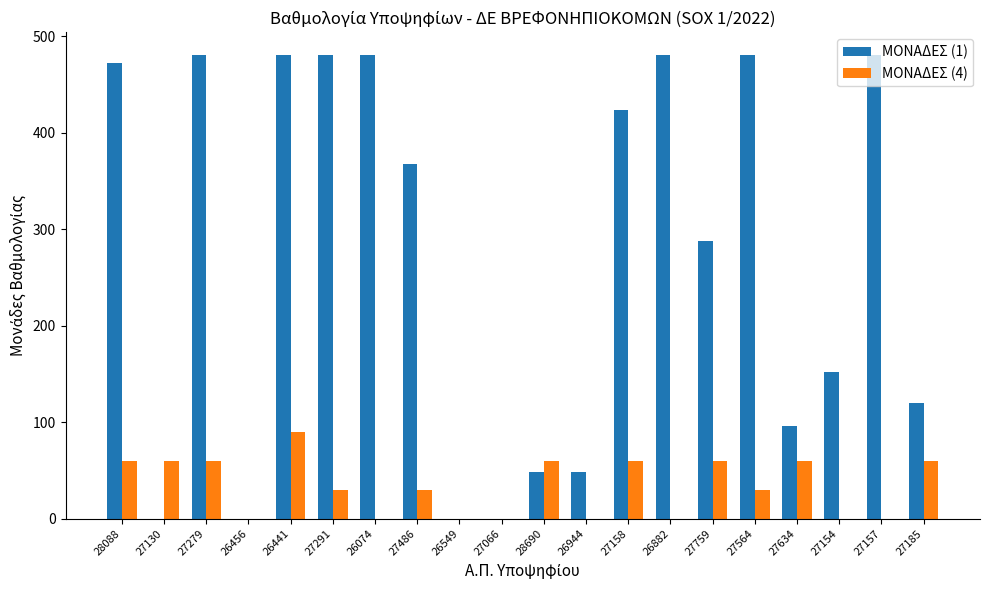

Reading right to left, transcribe all the data shown in this chart.

ΜΟΝΑΔΕΣ (1): 120	480	152	96	480	288	480	424	48	48	0	0	368	480	480	480	0	480	0	472
ΜΟΝΑΔΕΣ (4): 60	0	0	60	30	60	0	60	0	60	0	0	30	0	30	90	0	60	60	60